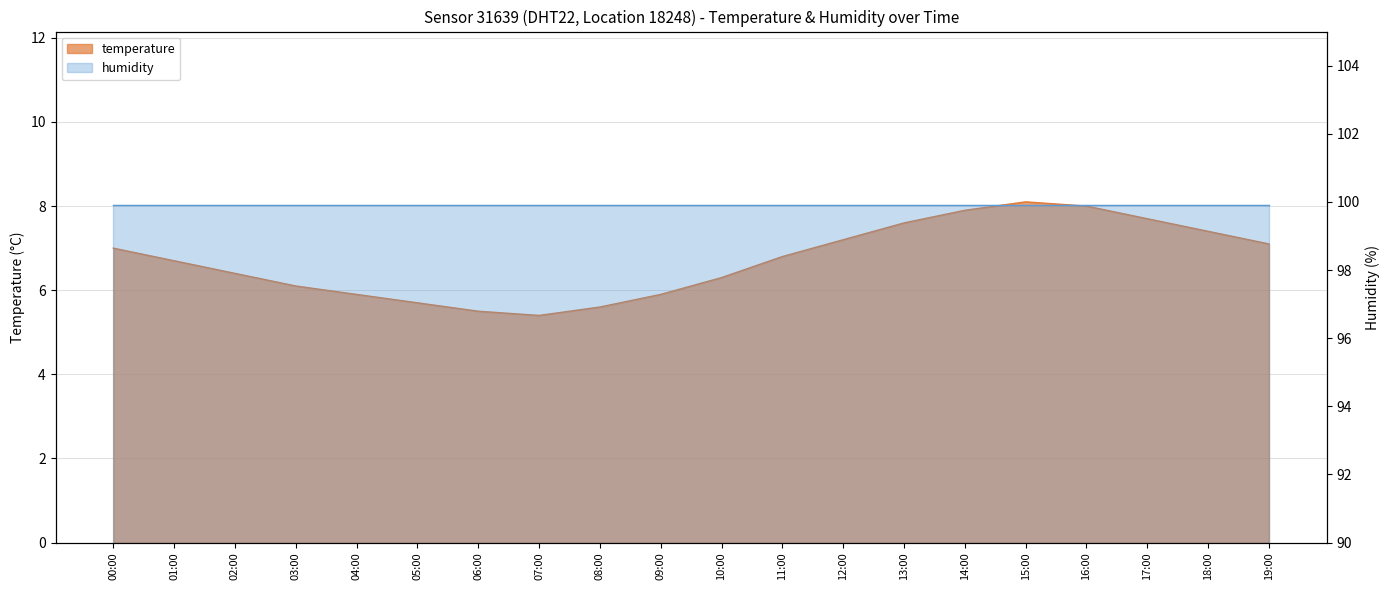

At which category does the data reach its first local peak?

15:00